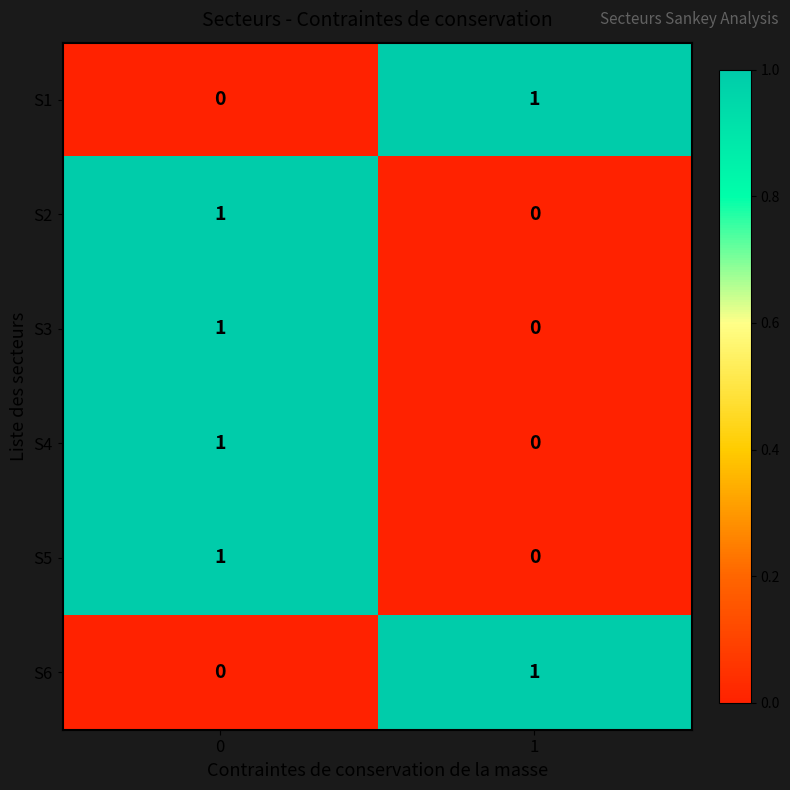

What is the total value across all series at 0?

4